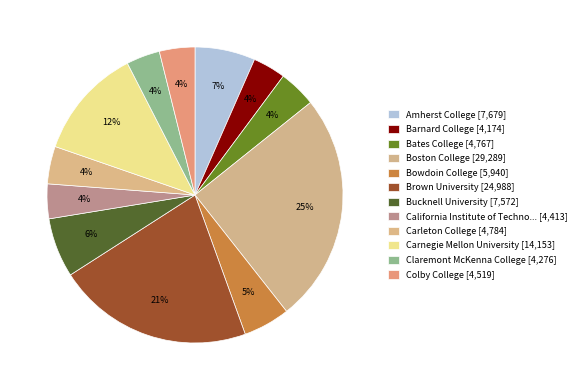

How many slices are in this pie chart?

12